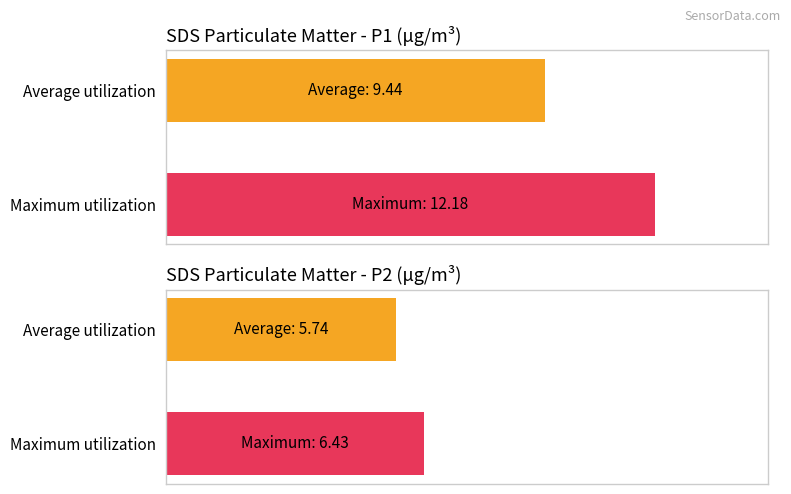

What is the maximum value shown in the chart?

12.2